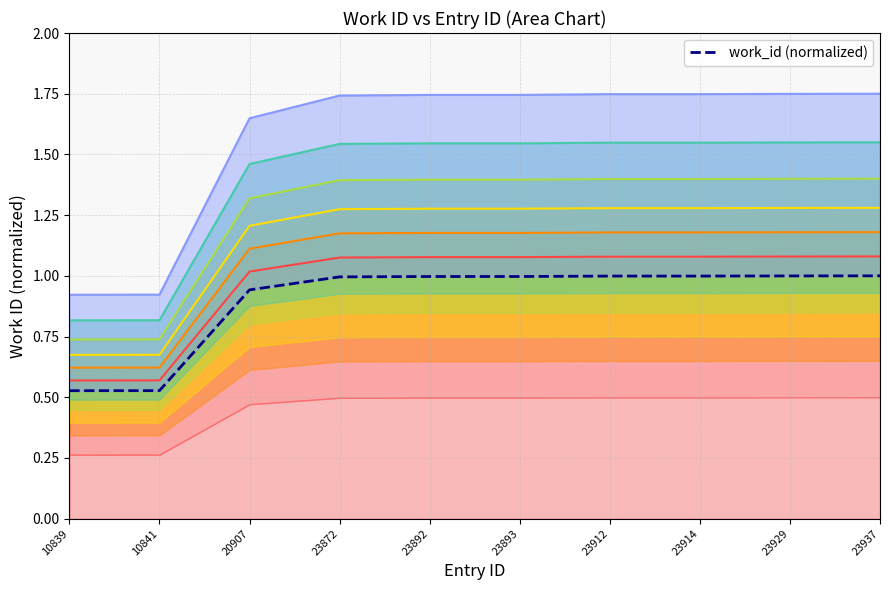

What is the maximum value shown in the chart?

1.0